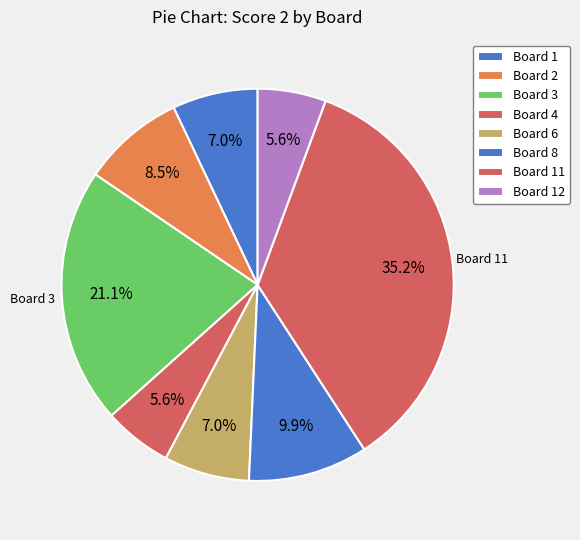

To the nearest percent, what portion does Board 3 represent?

21%